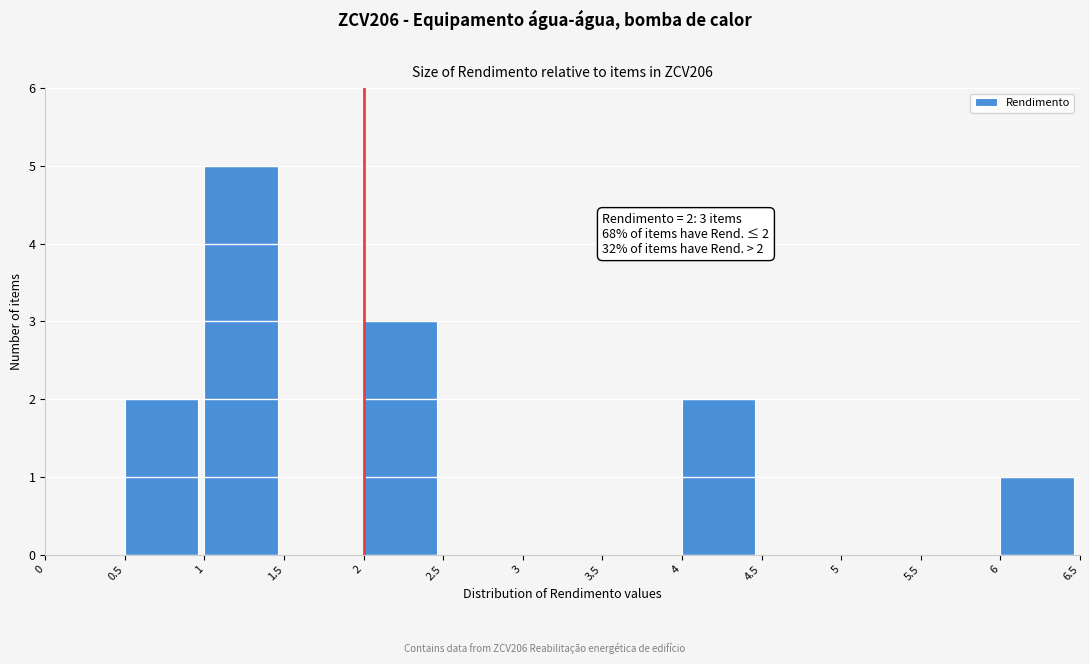

Which range on the x-axis has the tallest bar?

1 to 1.5